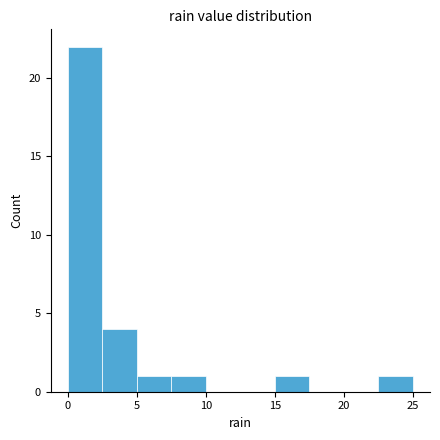

Reading left to right, transcribe this chart: for each bar, give the range it covers on the x-axis and its height. The values are not printed on the chart, so give them approximately, as read against the axis.

0.0 to 2.5: 22
2.5 to 5.0: 4
5.0 to 7.5: 1
7.5 to 10.0: 1
10.0 to 12.5: 0
12.5 to 15.0: 0
15.0 to 17.5: 1
17.5 to 20.0: 0
20.0 to 22.5: 0
22.5 to 25.0: 1